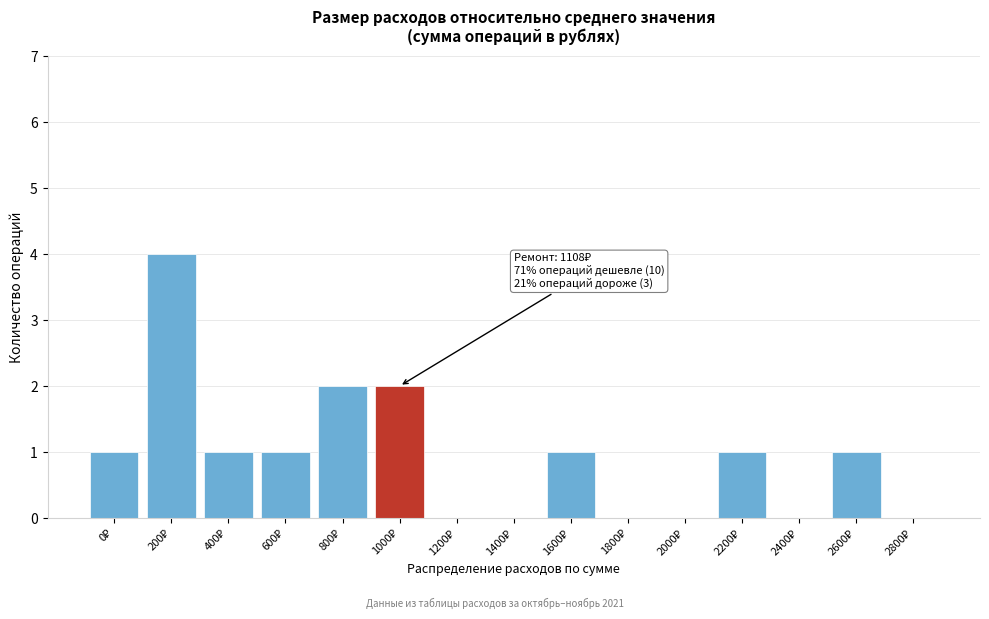

What is the maximum value shown in the chart?

4